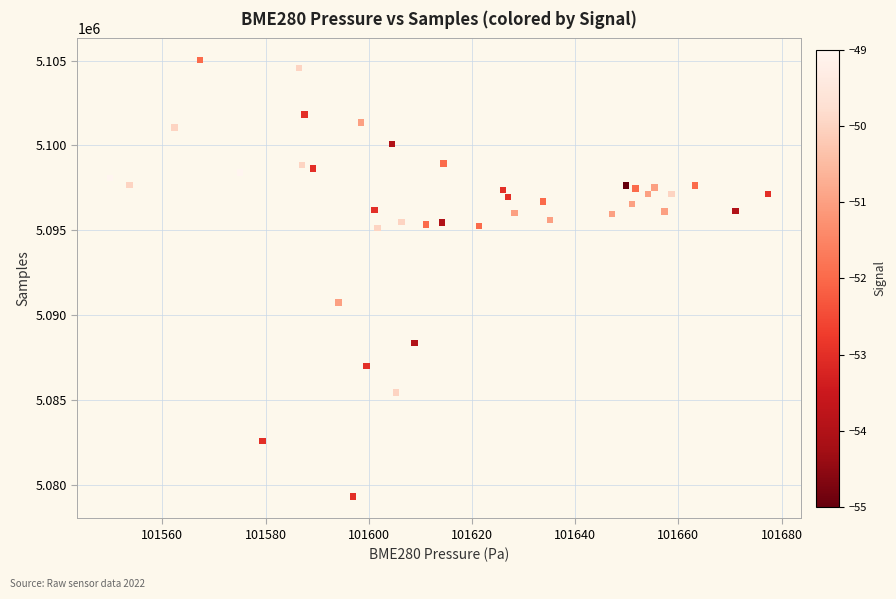

What Y value in the scatter plot is closest to 5092158?

5090734